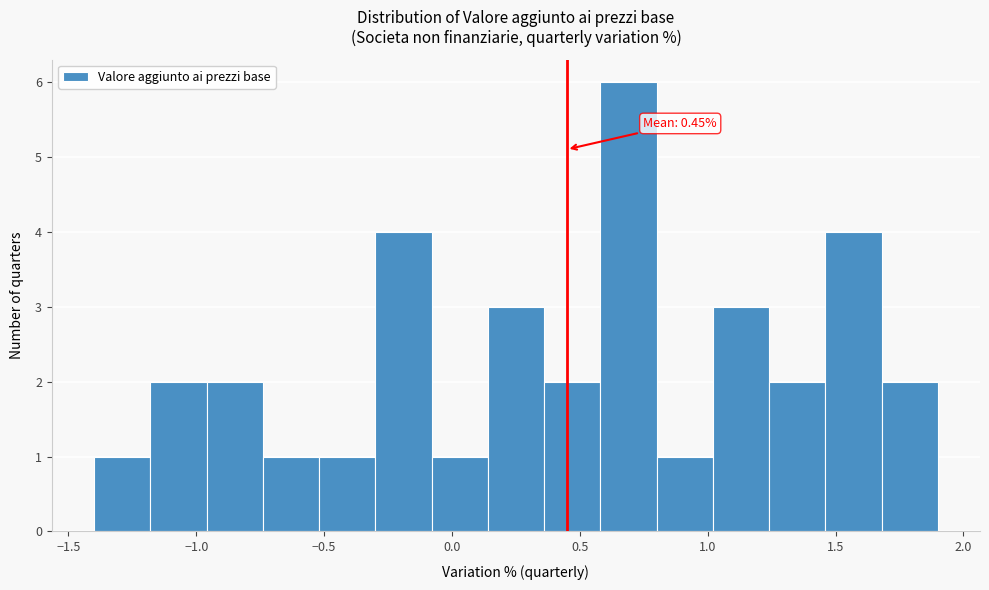

Over which range of the x-axis is the bar tallest?

0.58 to 0.80